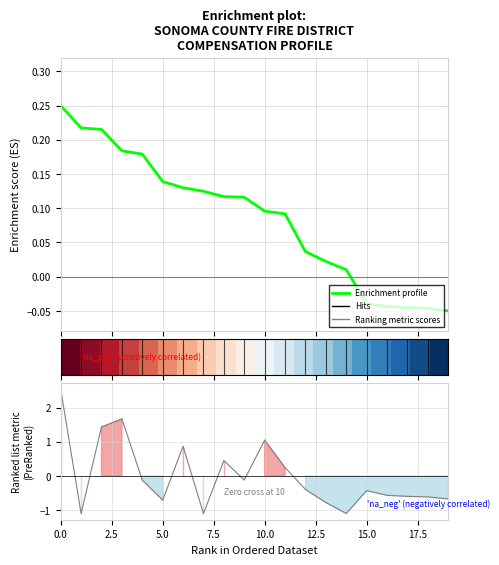

How many lines are shown in the chart?

2